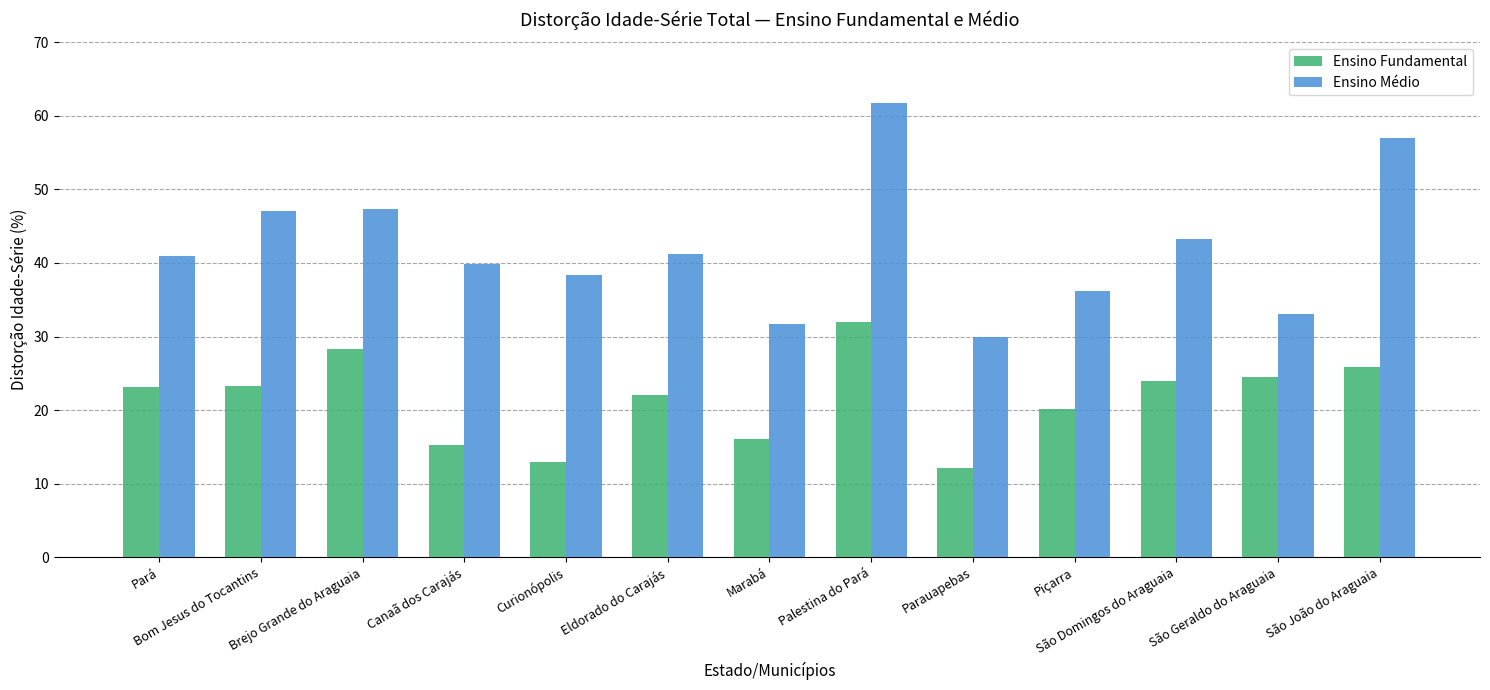

What is the difference between the maximum and minimum values in the Ensino Fundamental series?

19.9